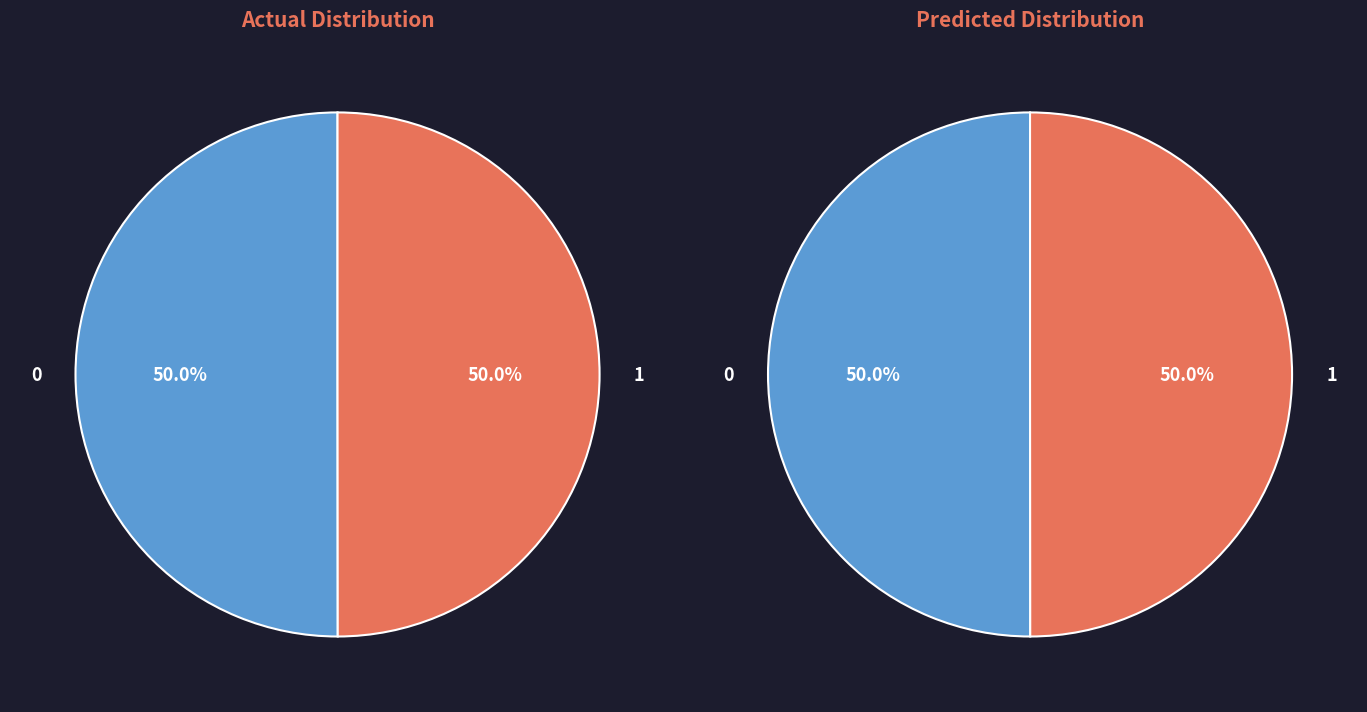

How many segments does this pie chart have?

2